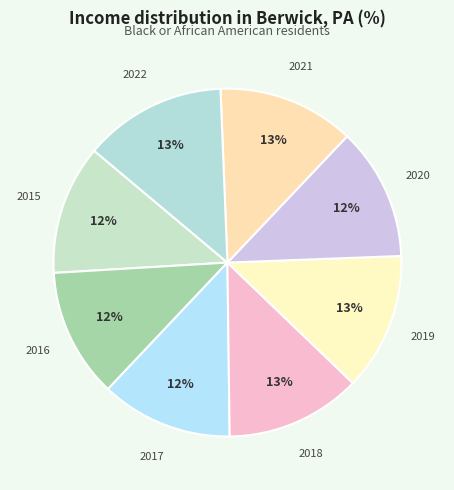

Does 2017 represent more than half of the total?

No